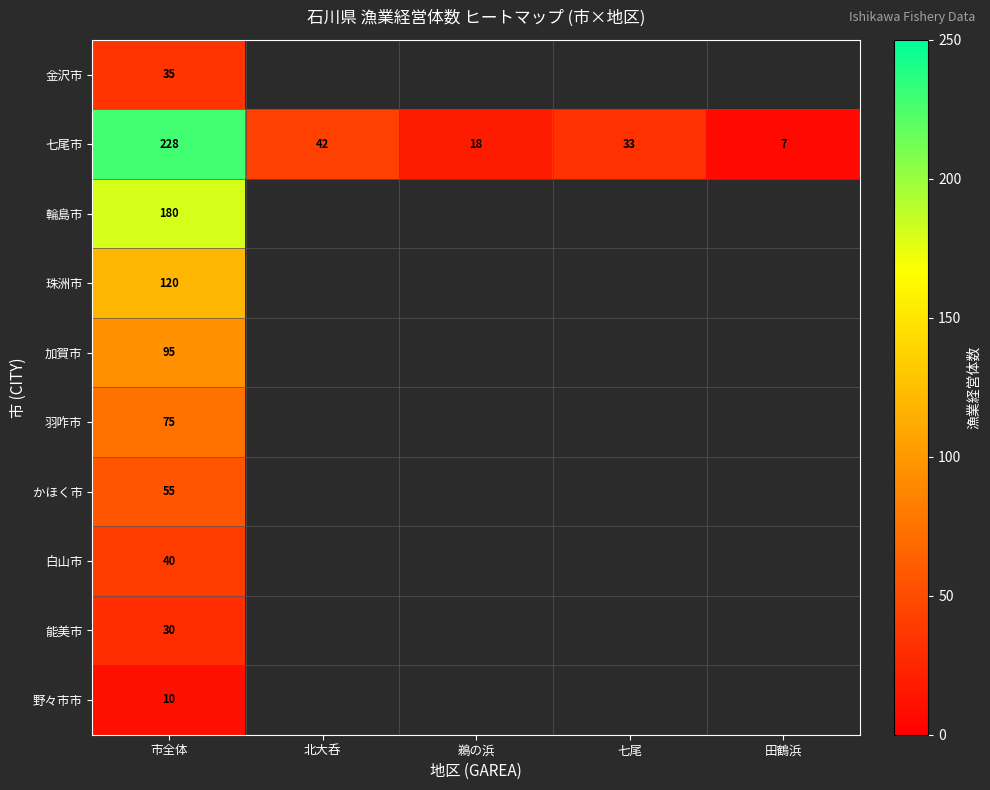

What is the spread (max minus min) of values at 市全体?

218